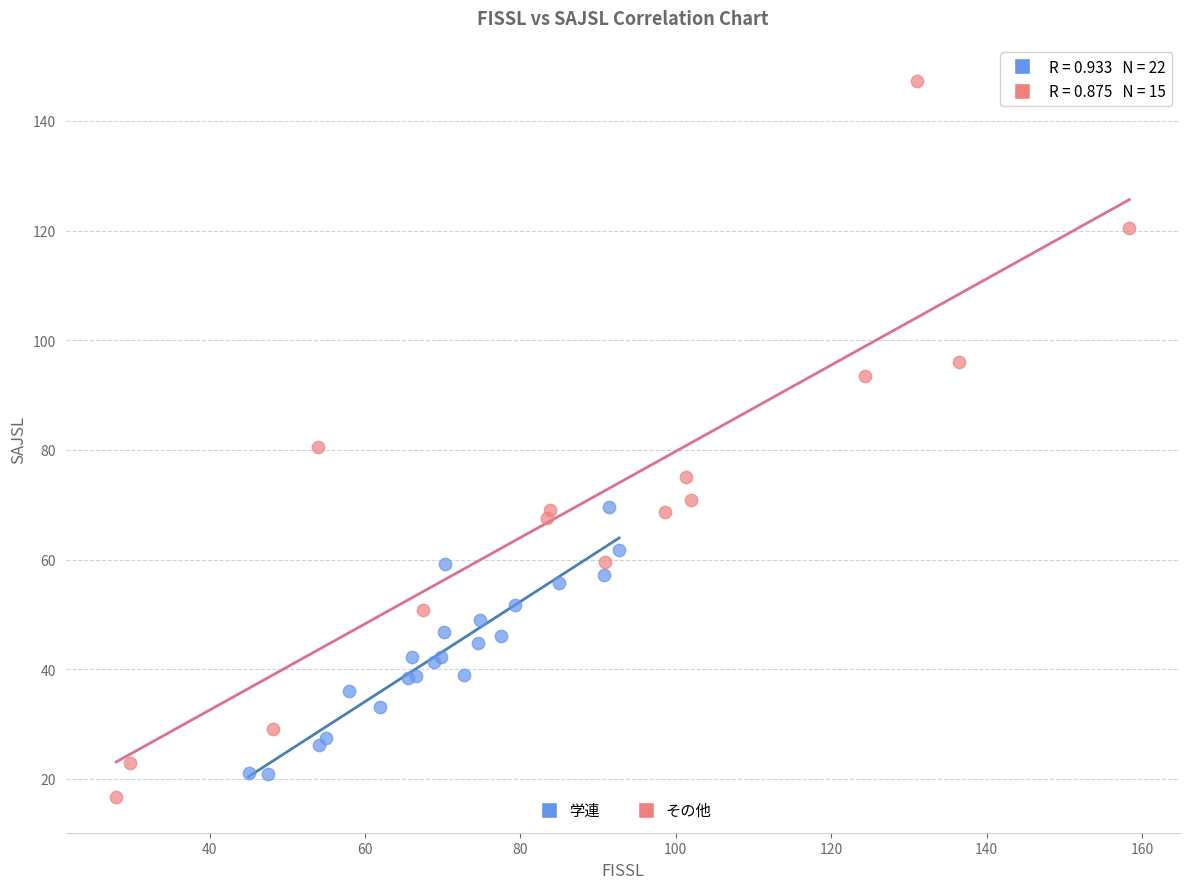

Which series contains the highest Y value?

その他